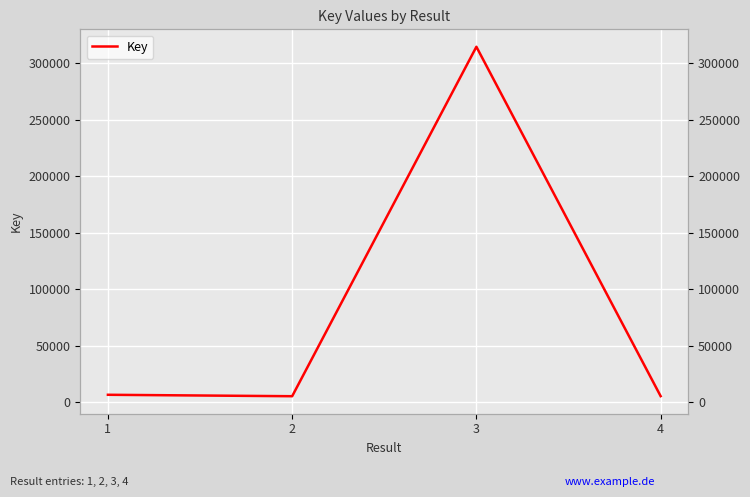

How many interior local valleys (lower than both neighbors) does the data have?

1